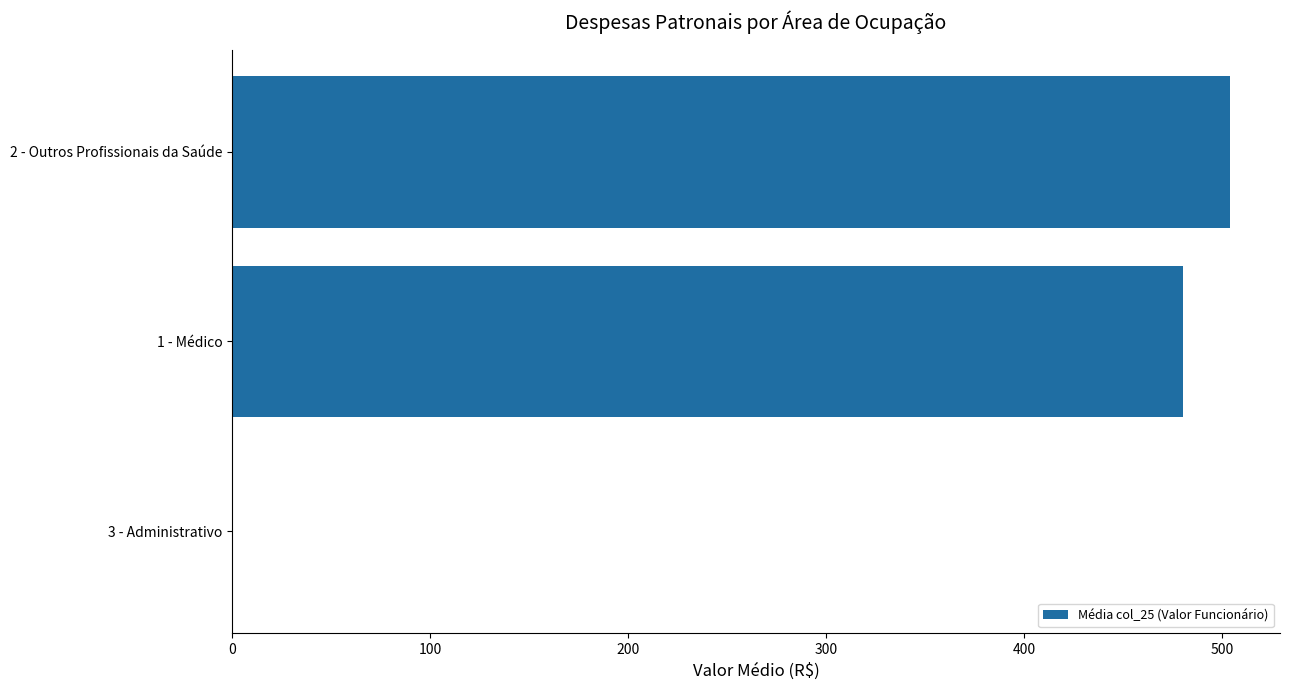

Does the chart contain stacked bars?

No